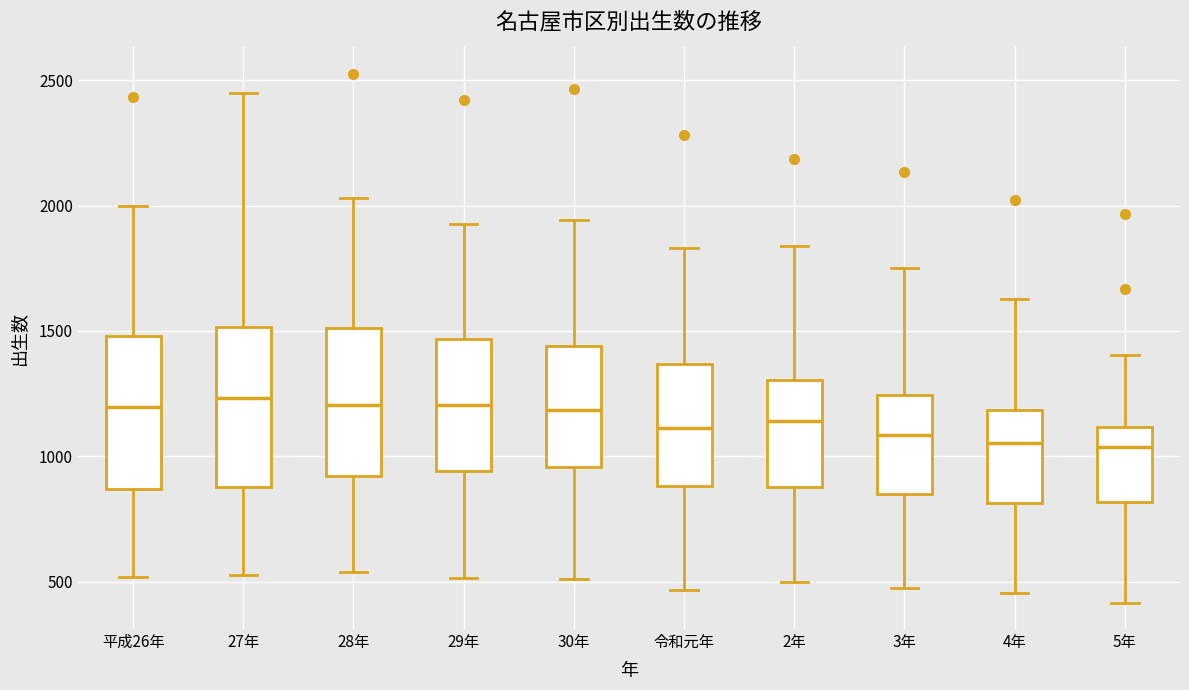

Reading left to right, read every box against the y-axis: the position of its median line, the range the box covers, and the ends of its whiskers. The values are not printed on the chart, so give them approximately, as read against the axis.

平成26年: median 1200, box 850 to 1500, whiskers 500 to 2000
27年: median 1250, box 900 to 1500, whiskers 550 to 2450
28年: median 1200, box 900 to 1500, whiskers 550 to 2050
29年: median 1200, box 950 to 1450, whiskers 500 to 1950
30年: median 1200, box 950 to 1450, whiskers 500 to 1950
令和元年: median 1100, box 900 to 1350, whiskers 450 to 1850
2年: median 1150, box 900 to 1300, whiskers 500 to 1850
3年: median 1100, box 850 to 1250, whiskers 450 to 1750
4年: median 1050, box 800 to 1200, whiskers 450 to 1650
5年: median 1050, box 800 to 1100, whiskers 400 to 1400